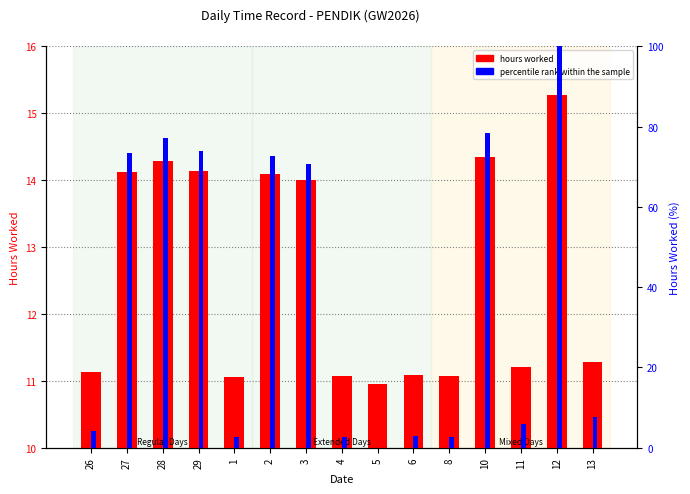

Is the value of hours worked at 10 greater than the value of percentile rank within the sample at 10?

No